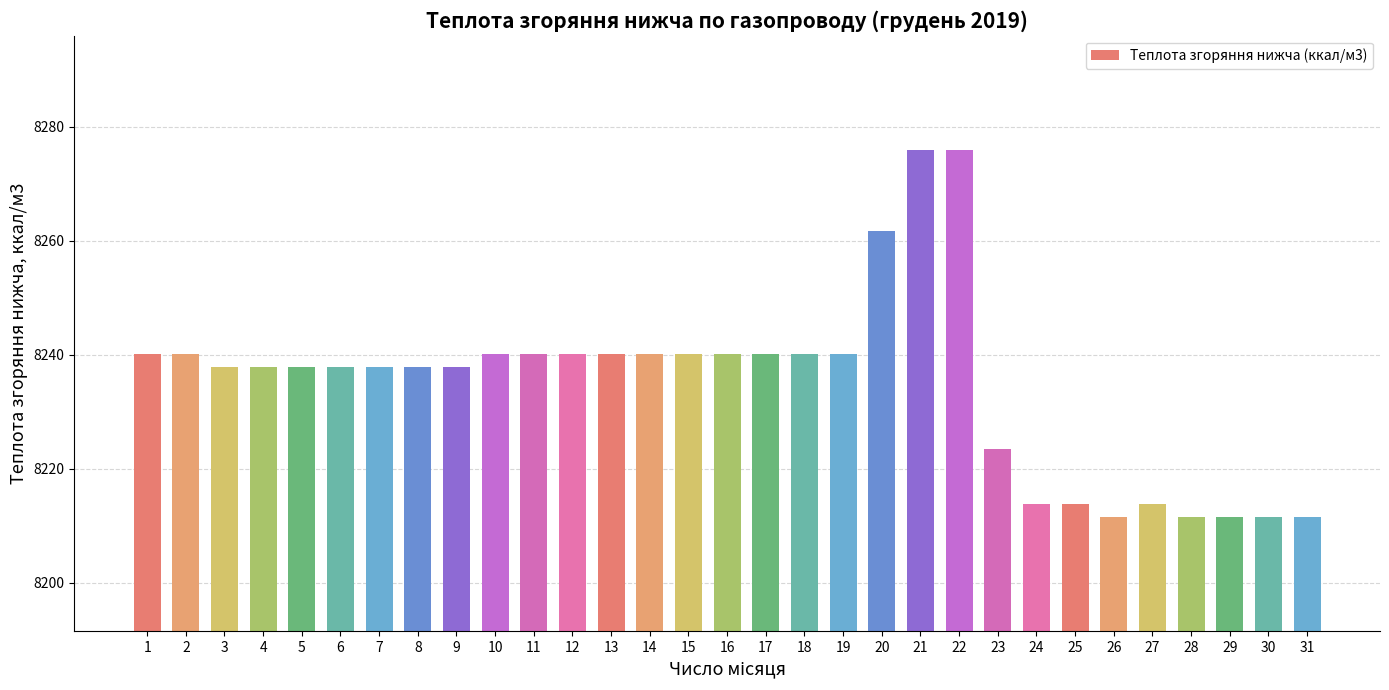

What is the change in value from 2 to 3?

-2.4